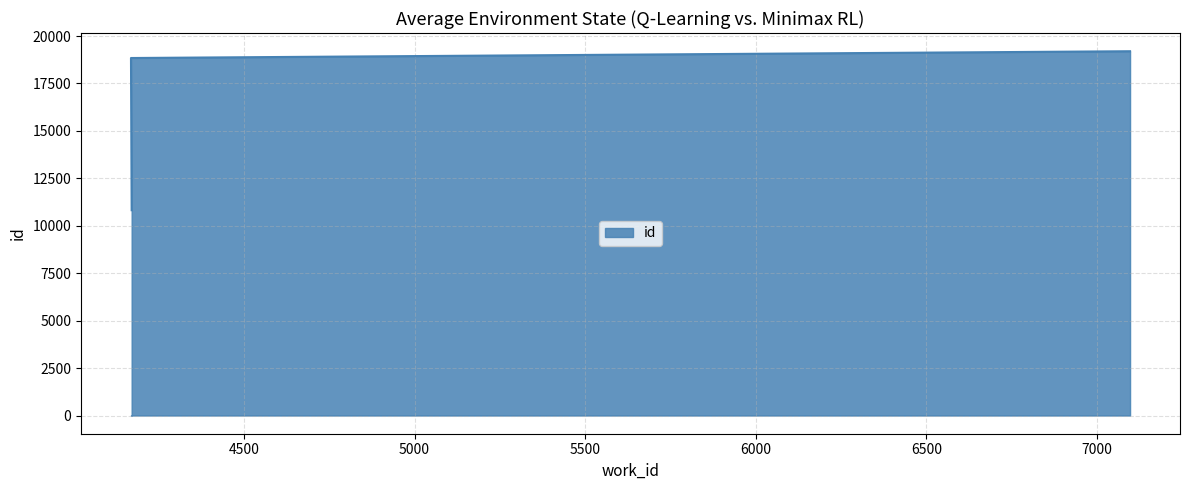

What is the value of the 2nd point from the left?

18841